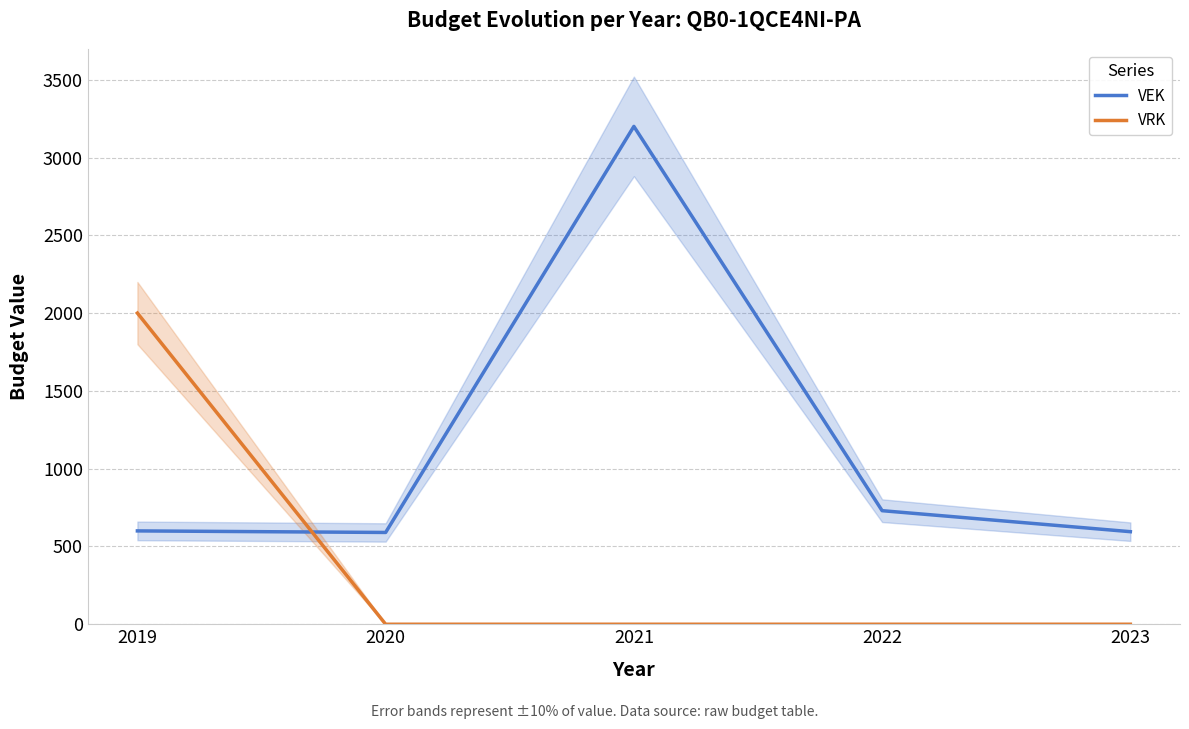

In VEK, how many points are higher than both neighbors (excluding endpoints)?

1